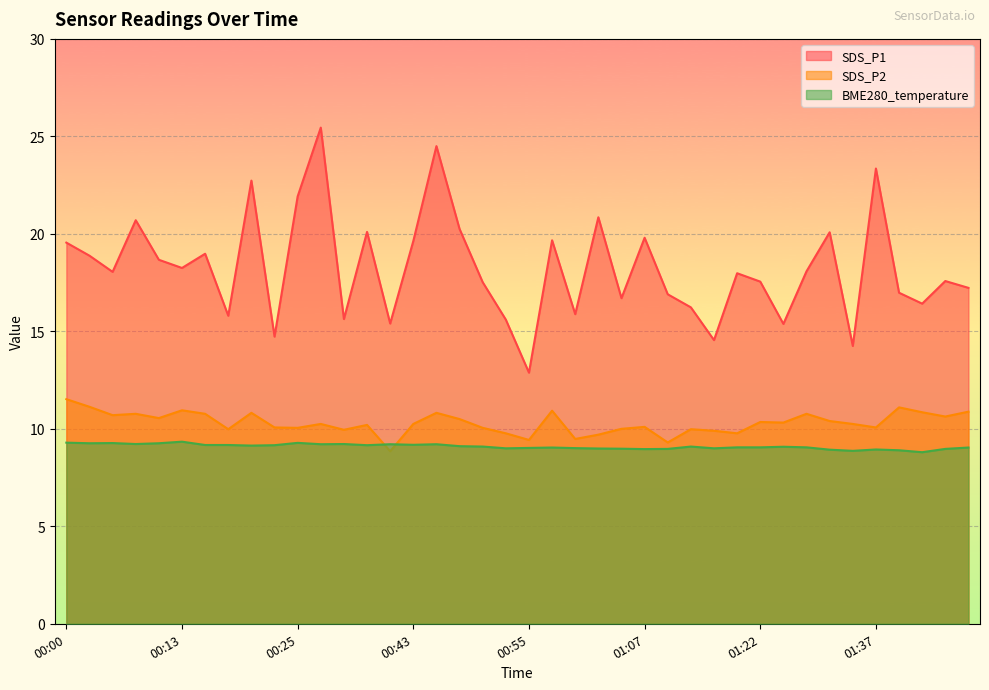

What are all the series names shown in the legend?

SDS_P1, SDS_P2, BME280_temperature